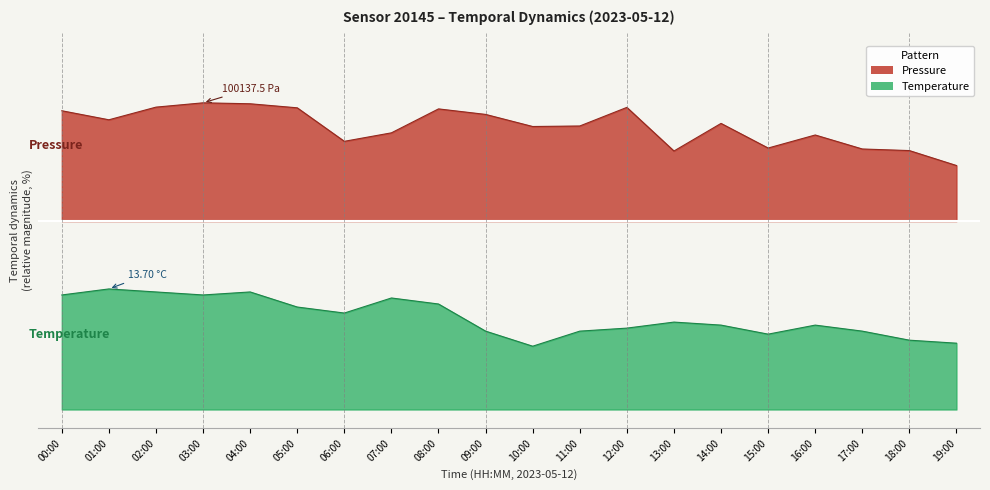

What is the value of the temperature point at the 7th from the left?

25.6